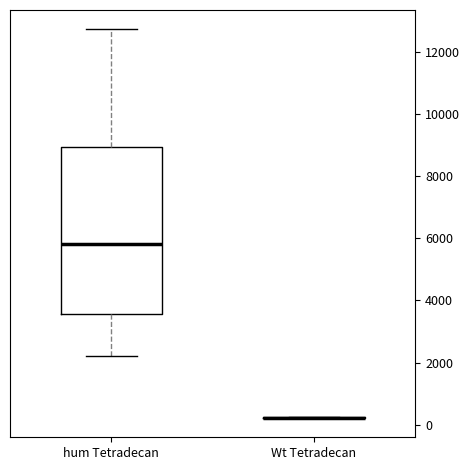

Reading left to right, read every box against the y-axis: the position of its median line, the range the box covers, and the ends of its whiskers. The values are not printed on the chart, so give them approximately, as read against the axis.

hum Tetradecan: median 5800, box 3600 to 9000, whiskers 2200 to 12800
Wt Tetradecan: box collapsed to a line at 200, whiskers 200 to 200